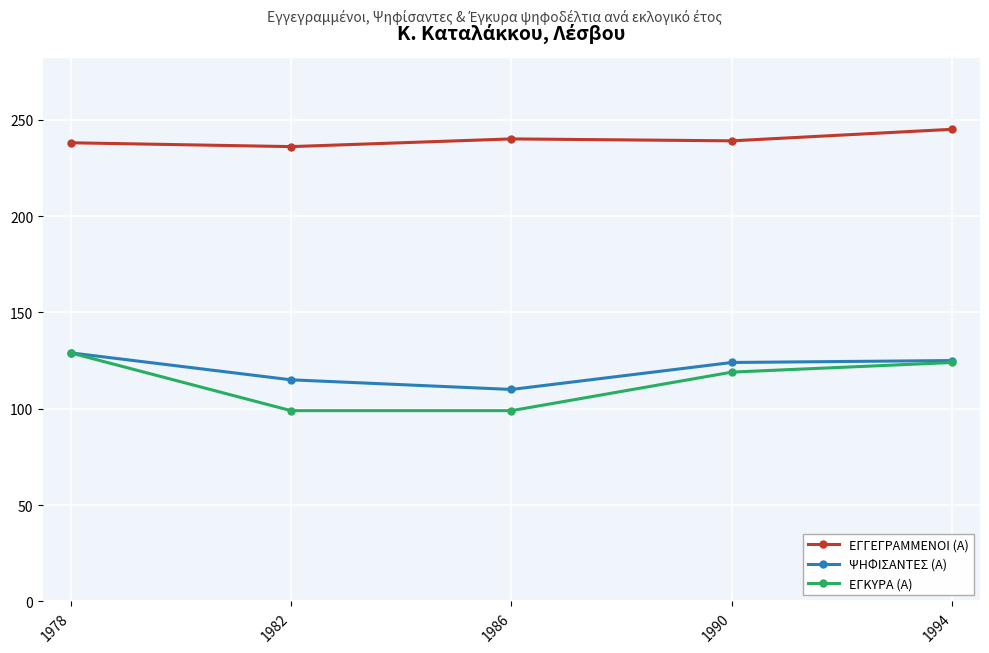

Which category has the lowest value in the ΨΗΦΙΣΑΝΤΕΣ (Α) series?

1986